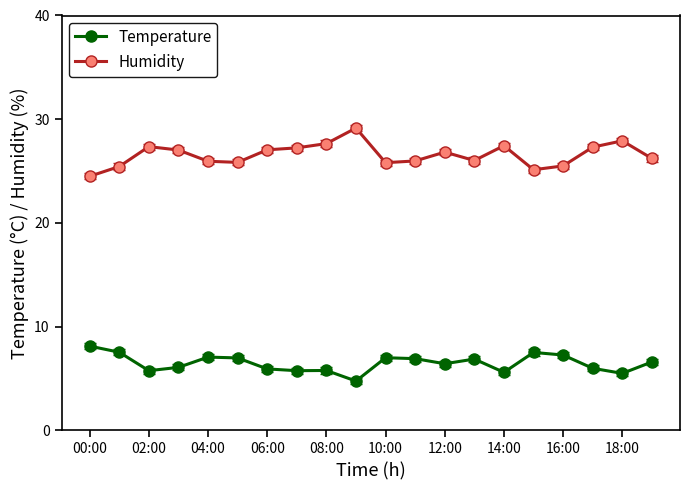

Which series has the largest total across all categories?

Humidity